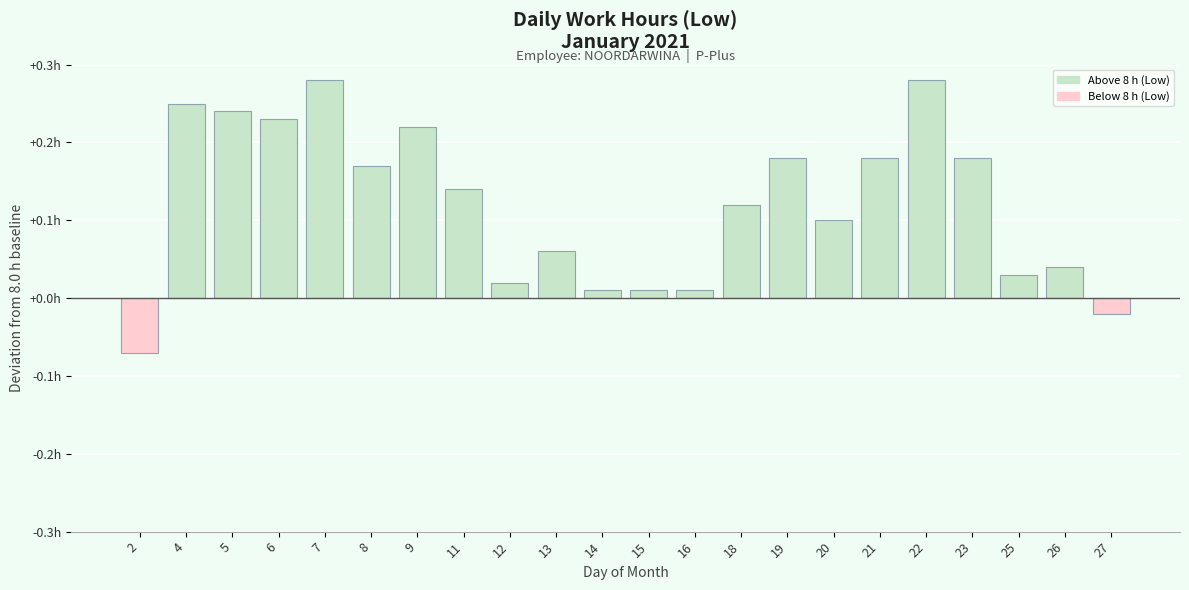

List the labels in order of value, largest first.

7, 22, 4, 5, 6, 9, 19, 21, 23, 8, 11, 18, 20, 13, 26, 25, 12, 14, 15, 16, 27, 2